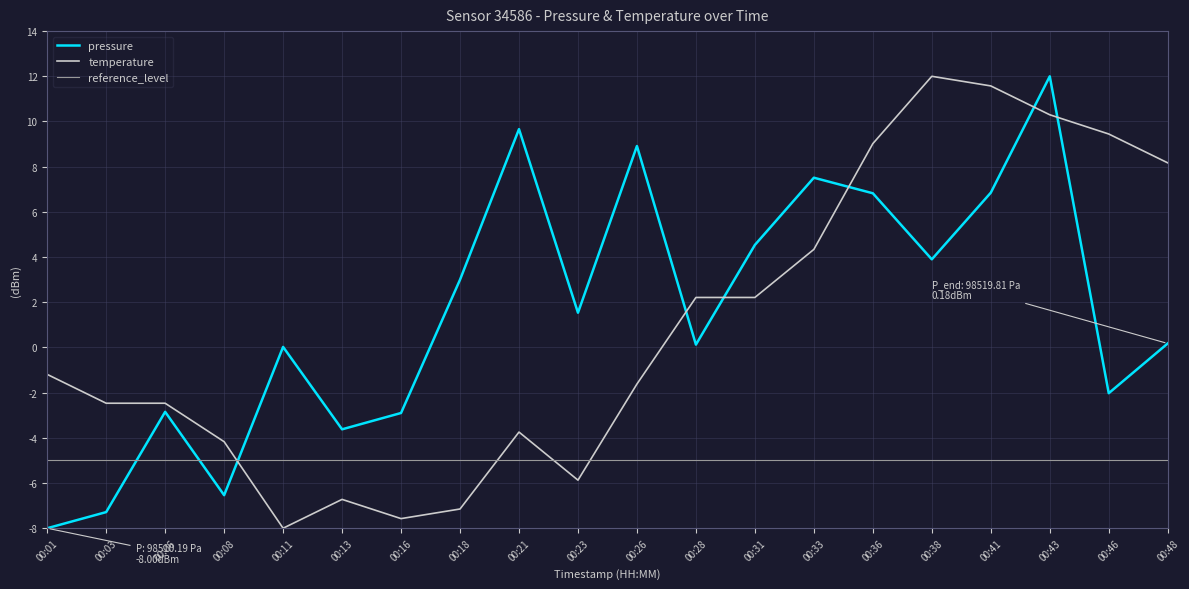

What is the lowest value of the temperature series?

-8.0